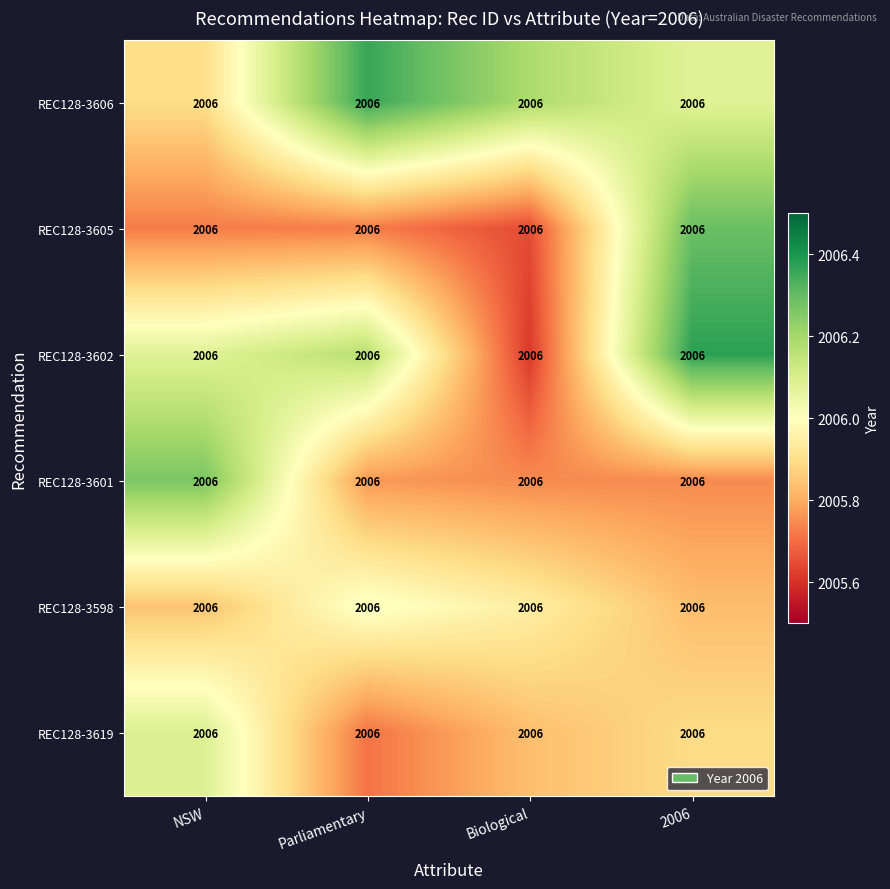

The REC128-3606 series shows 1326.8 at Parliamentary. True or false?

False